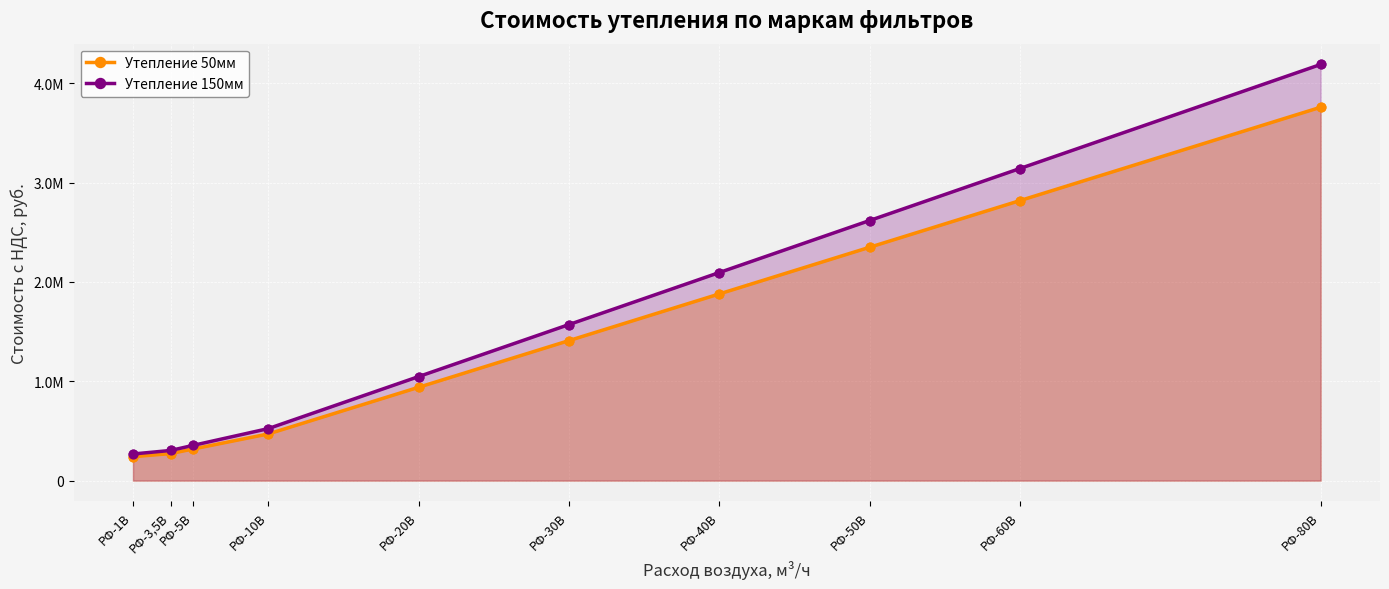

Which series has the widest spread of Y values?

Утепление 150мм